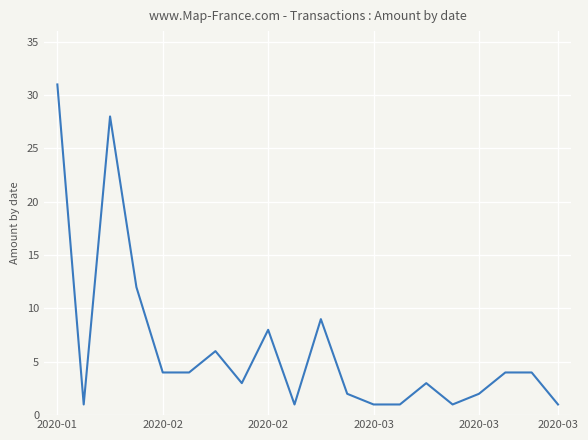

How many categories are shown in the chart?

20